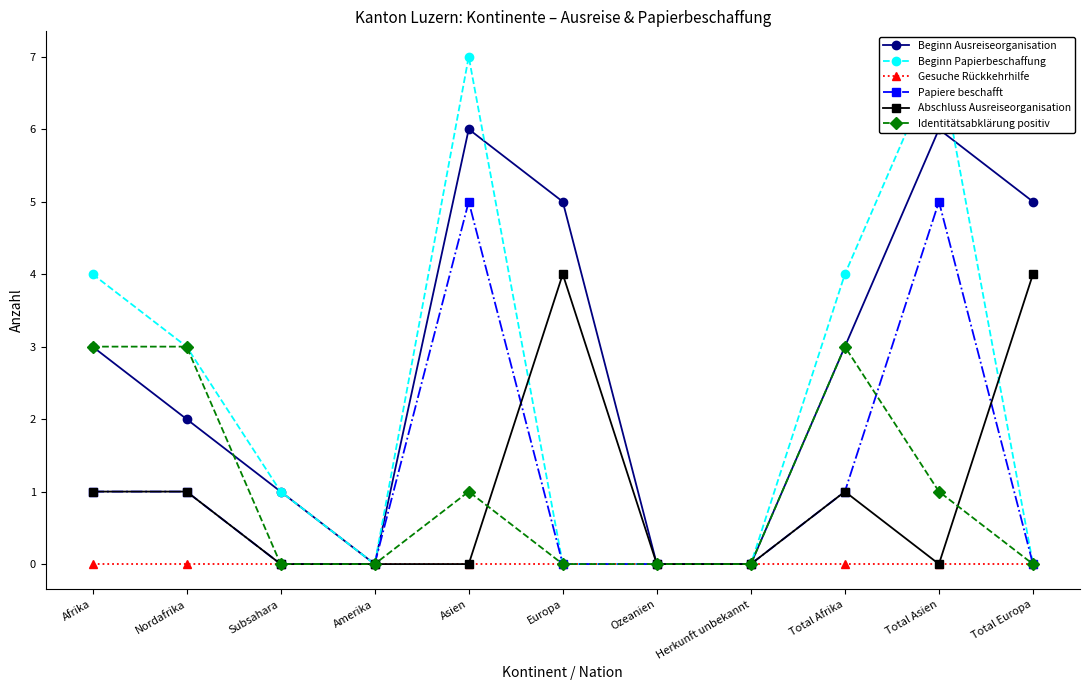

Which has a higher value, Herkunft unbekannt or Nordafrika?

Nordafrika